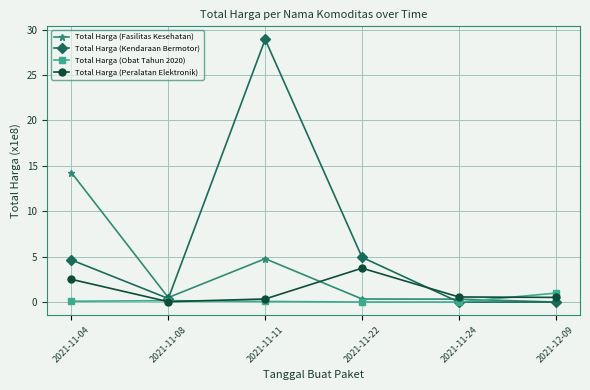

How many categories are shown in the chart?

6